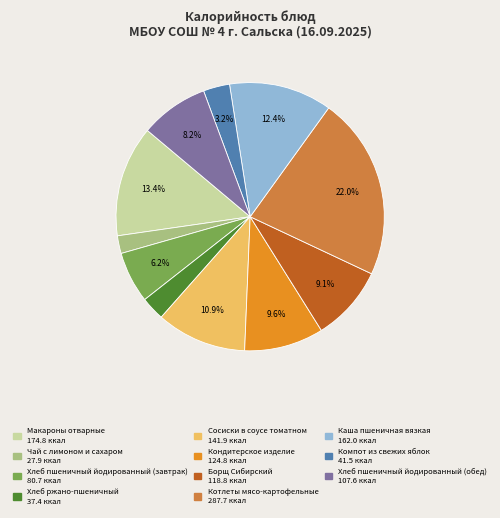

Does any single category account for the majority?

No